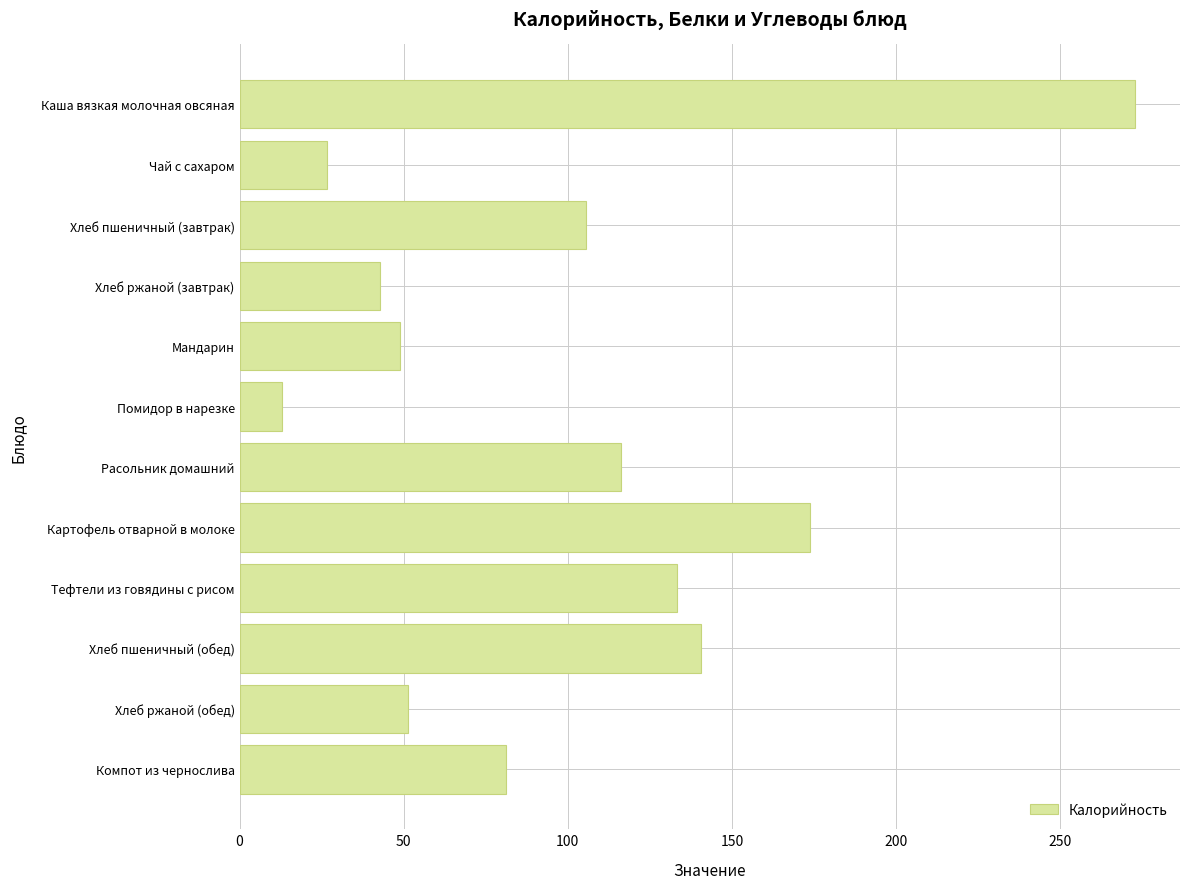

How many bars are there in total?

12